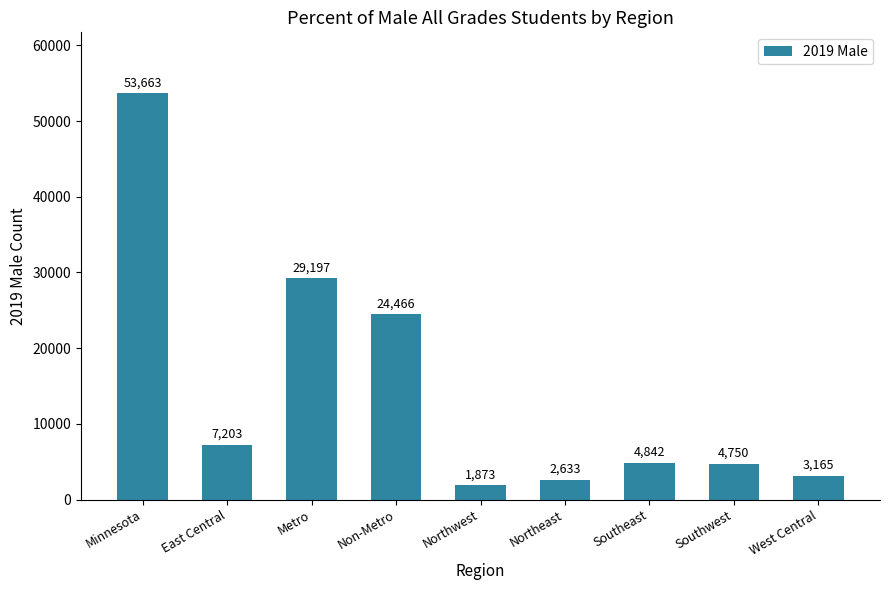

What is the greatest value displayed?

53663